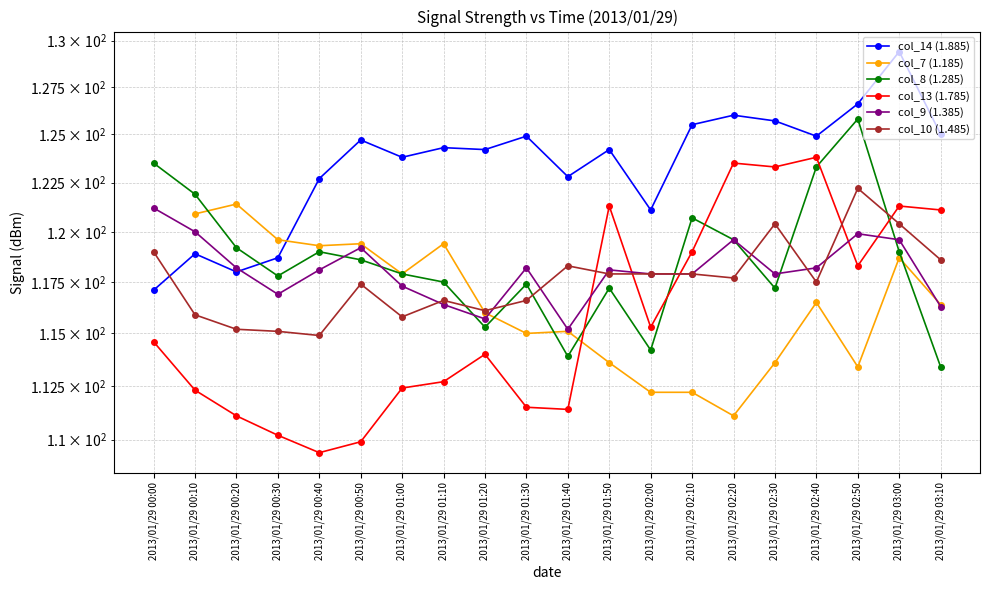

How many data points does each series have?

20